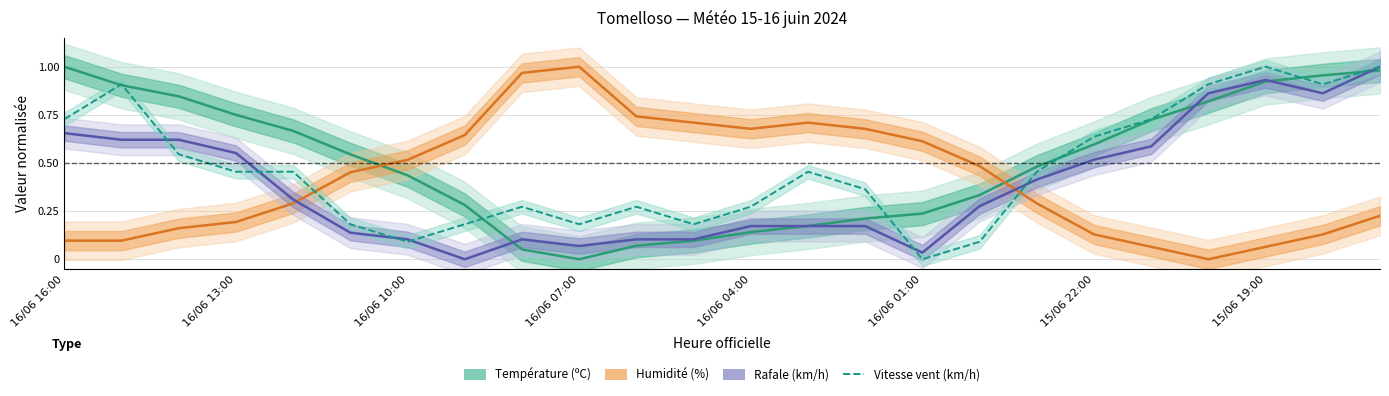

Which has a higher value, 15 or 16/06 13:00?

16/06 13:00